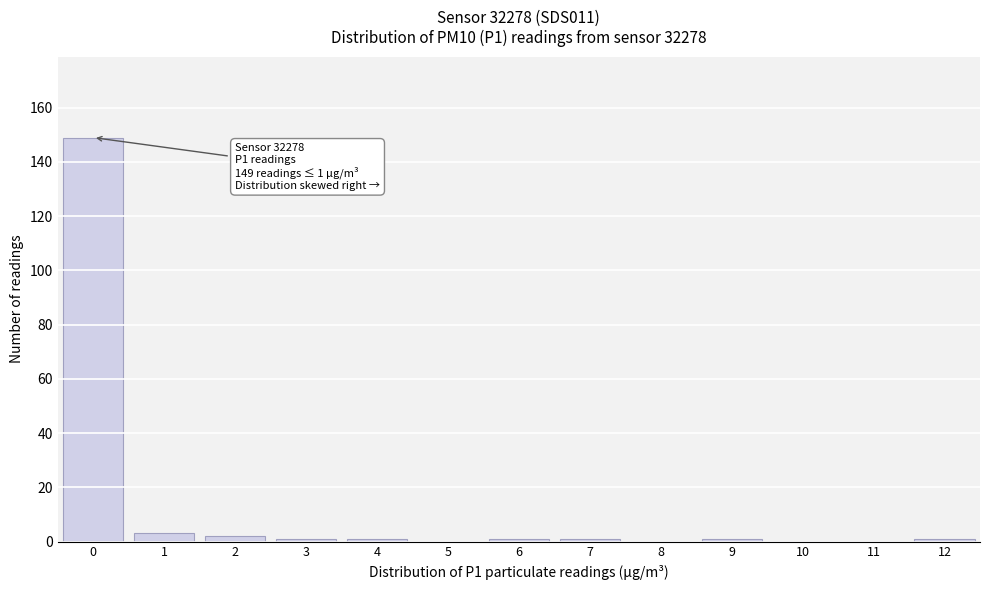

Reading left to right, list all the values displayed in this chart.

0=149	1=3	2=2	3=1	4=1	5=0	6=1	7=1	8=0	9=1	10=0	11=0	12=1